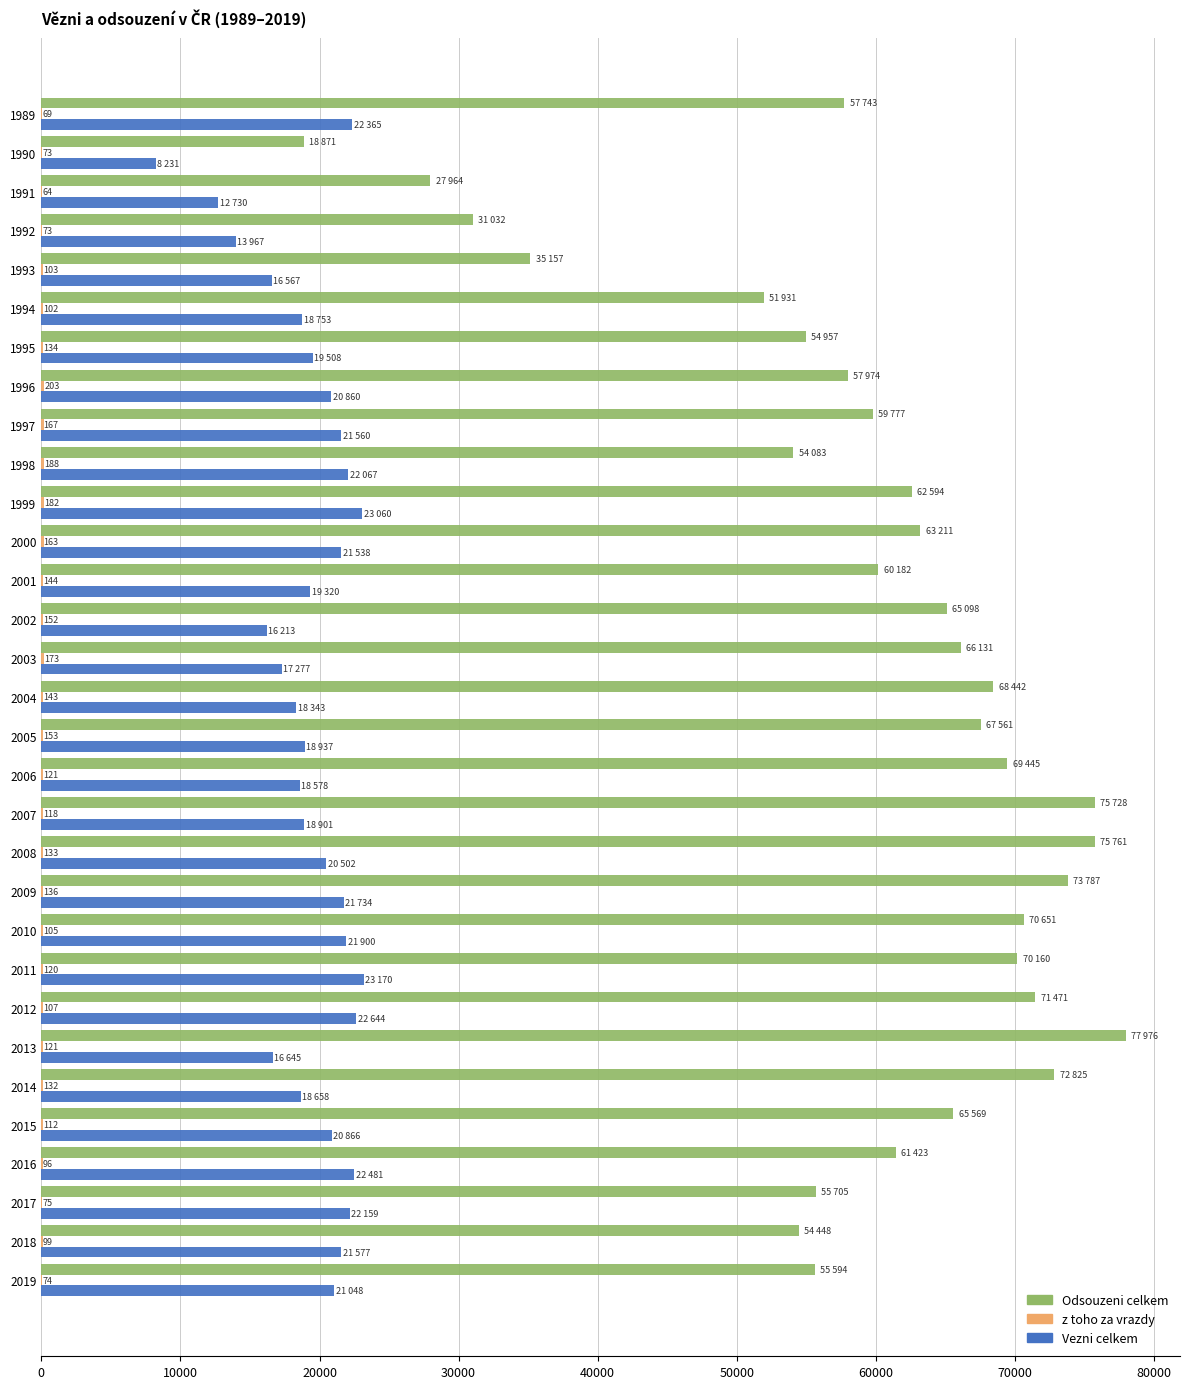

What is the sum of all Vezni celkem values?

602159